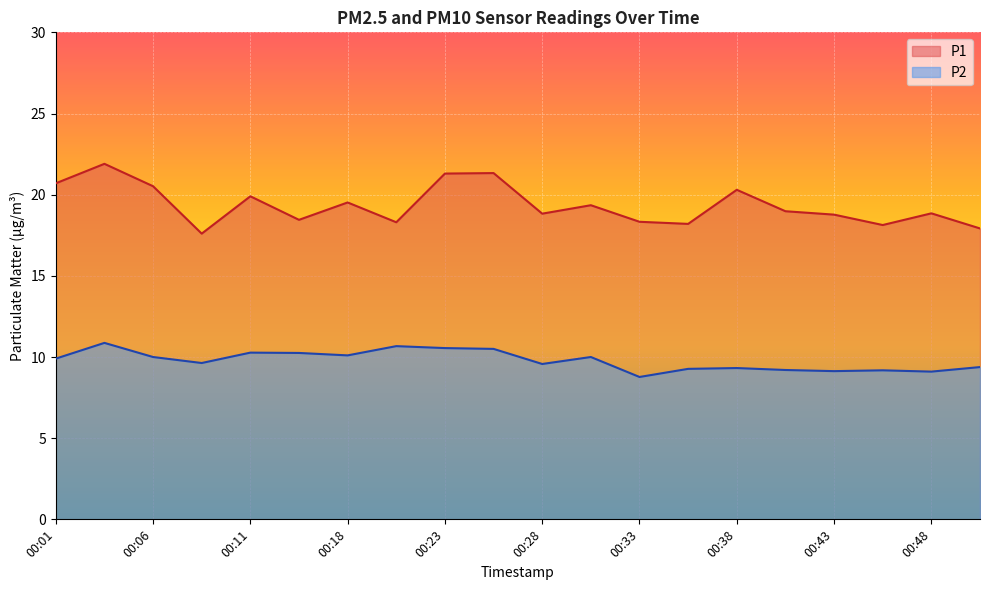

Reading right to left, transcribe all the data shown in this chart.

P1: 00:50=17.9	00:48=18.9	00:45=18.1	00:43=18.8	00:40=19.0	00:38=20.3	00:35=18.2	00:33=18.3	00:31=19.4	00:28=18.8	00:26=21.3	00:23=21.3	00:21=18.3	00:18=19.5	00:13=18.4	00:11=19.9	00:08=17.6	00:06=20.5	00:03=21.9	00:01=20.7
P2: 00:50=9.4	00:48=9.1	00:45=9.2	00:43=9.1	00:40=9.2	00:38=9.3	00:35=9.3	00:33=8.8	00:31=10.0	00:28=9.6	00:26=10.5	00:23=10.6	00:21=10.7	00:18=10.1	00:13=10.2	00:11=10.3	00:08=9.6	00:06=10.0	00:03=10.9	00:01=9.9